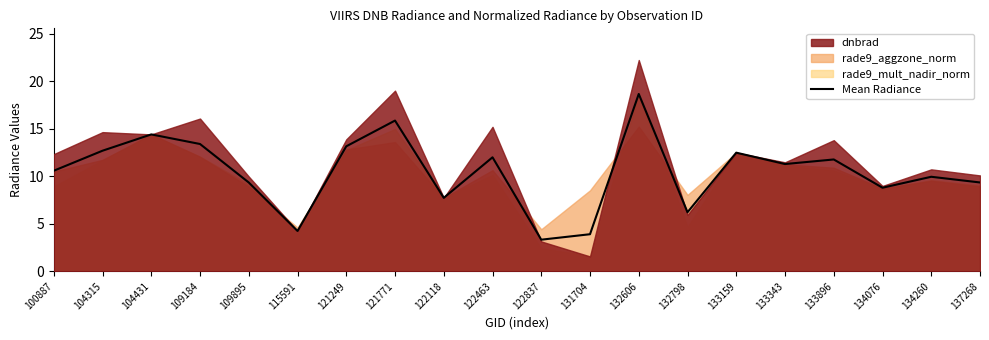

The chart shows a value of 1.0 at 131704. True or false?

False